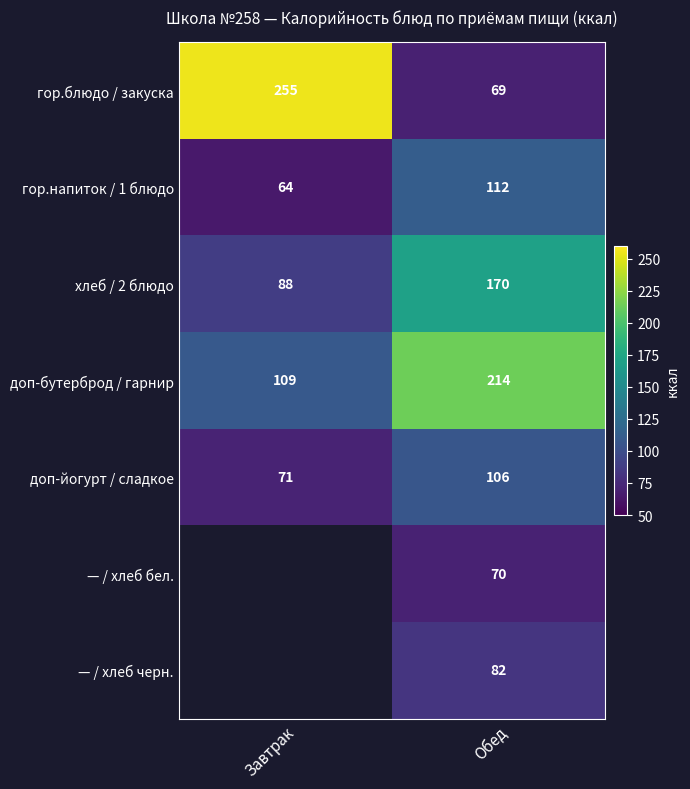

What is the average value of the гор.напиток / 1 блюдо series?

88